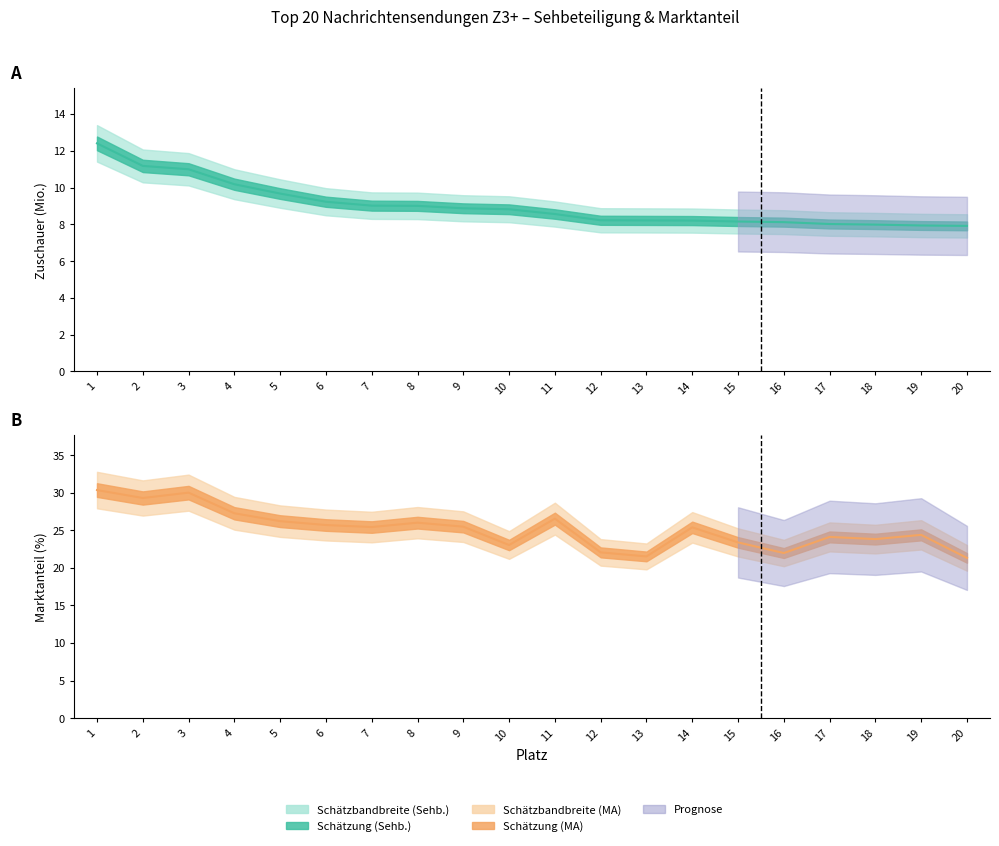

In MA (%), how many points are higher than both neighbors (excluding endpoints)?

6